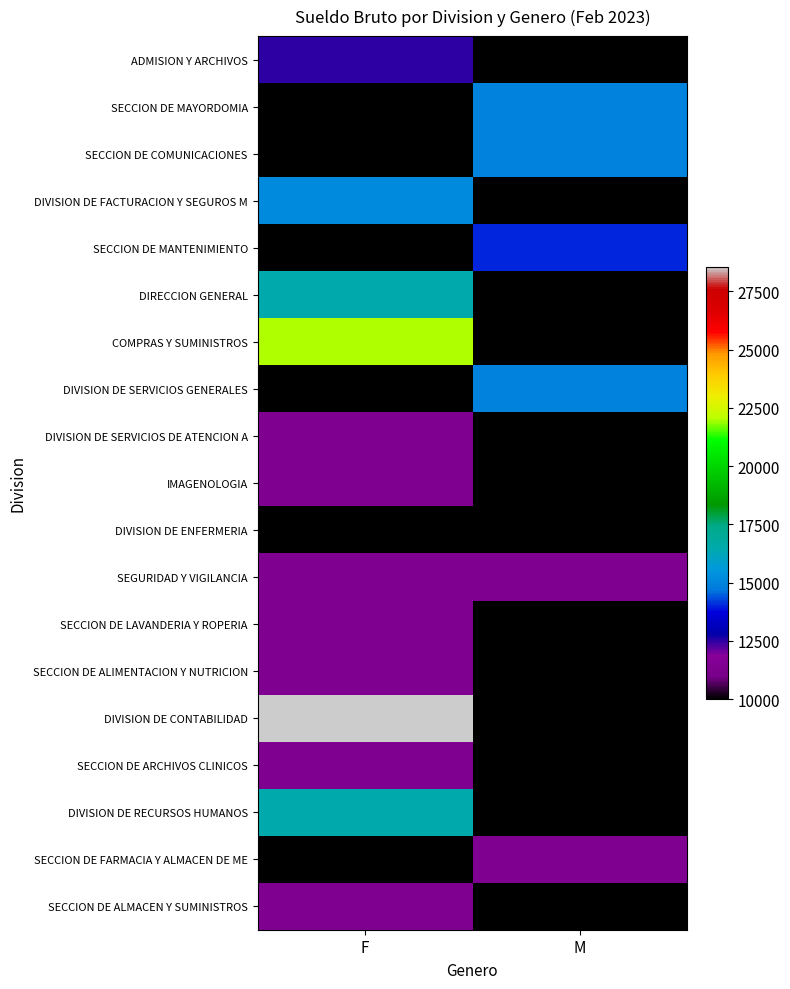

Reading left to right, transcribe all the data shown in this chart.

ADMISION Y ARCHIVOS: F=12500	M=0
SECCION DE MAYORDOMIA: F=10000	M=15000
SECCION DE COMUNICACIONES: F=0	M=15000
DIVISION DE FACTURACION Y SEGUROS M: F=15180	M=0
SECCION DE MANTENIMIENTO: F=0	M=14000
DIRECCION GENERAL: F=16500	M=0
COMPRAS Y SUMINISTROS: F=22000	M=0
DIVISION DE SERVICIOS GENERALES: F=0	M=15000
DIVISION DE SERVICIOS DE ATENCION A: F=11385	M=0
IMAGENOLOGIA: F=11385	M=0
DIVISION DE ENFERMERIA: F=10000	M=0
SEGURIDAD Y VIGILANCIA: F=11385	M=11385
SECCION DE LAVANDERIA Y ROPERIA: F=11385	M=0
SECCION DE ALIMENTACION Y NUTRICION: F=11385	M=0
DIVISION DE CONTABILIDAD: F=28560	M=0
SECCION DE ARCHIVOS CLINICOS: F=11385	M=0
DIVISION DE RECURSOS HUMANOS: F=16500	M=0
SECCION DE FARMACIA Y ALMACEN DE ME: F=0	M=11385
SECCION DE ALMACEN Y SUMINISTROS: F=11385	M=0